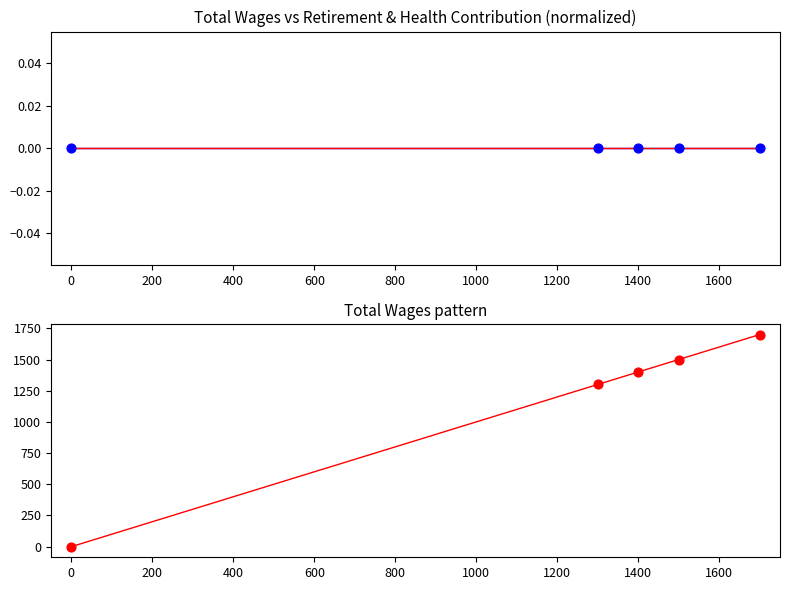

Is the value of Total Retirement & Health Contribution at −200 greater than the value of Total Wages at 0?

No